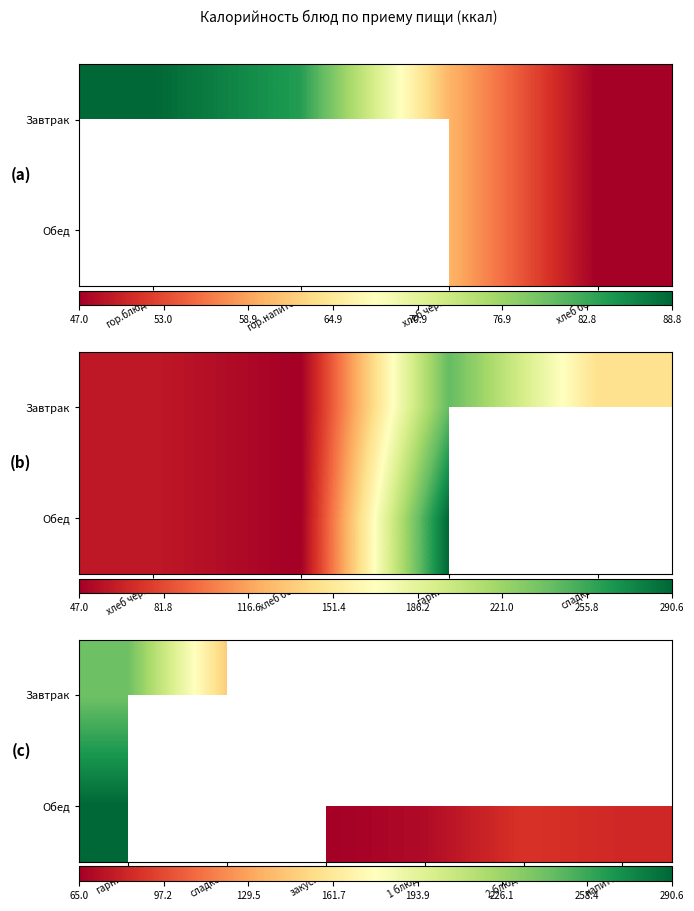

At гарнир, list the series in order from largest to smallest.

Обед, Завтрак